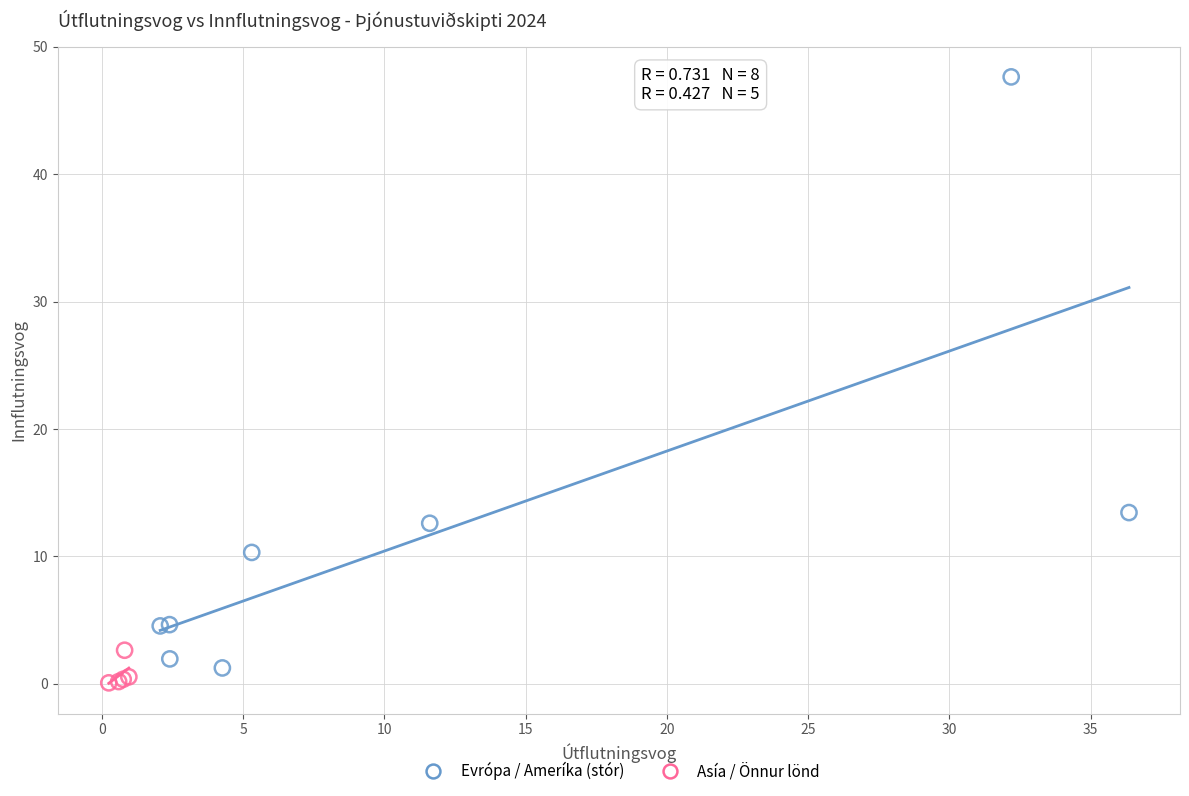

Which series reaches the maximum Y coordinate?

Evrópa / Ameríka (stór)